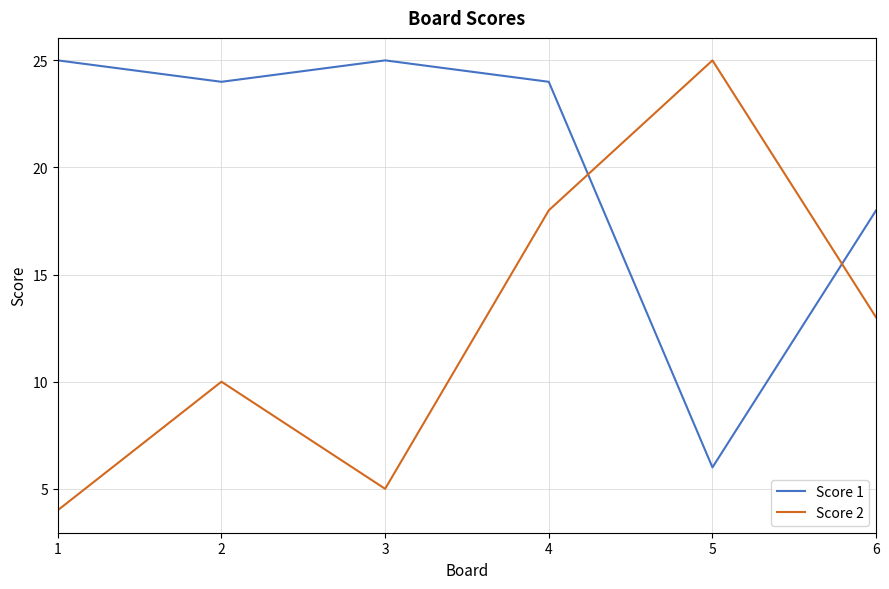

Which series changed the most between 2 and 4?

Score 2